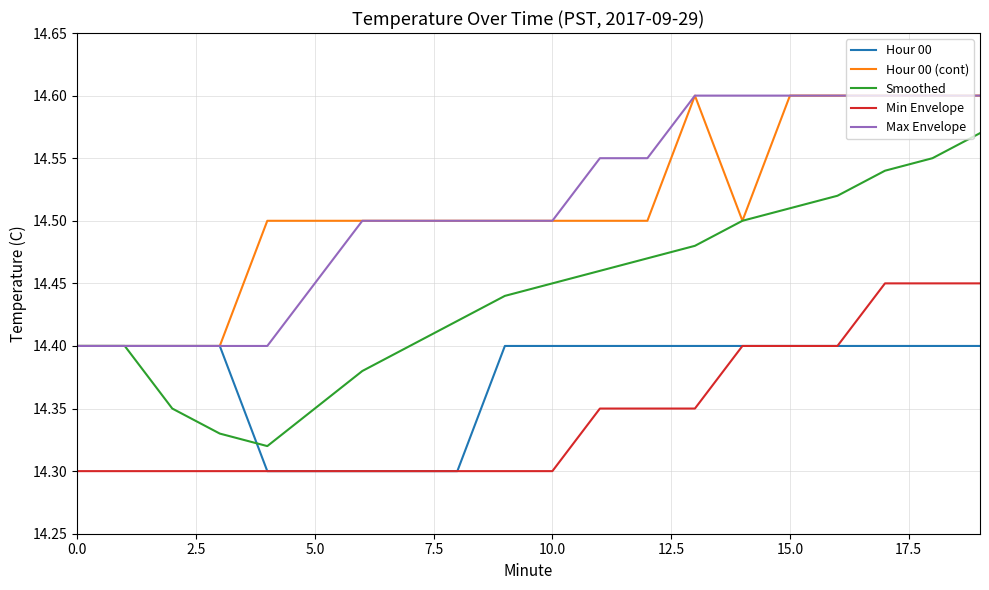

Does the chart have visible grid lines?

Yes